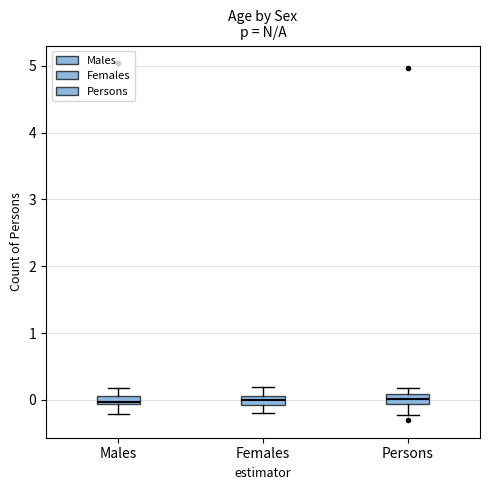

Where does the upper whisker of the box for Females end on the y-axis? The values are not printed on the chart, so give them approximately, as read against the axis.

0.2